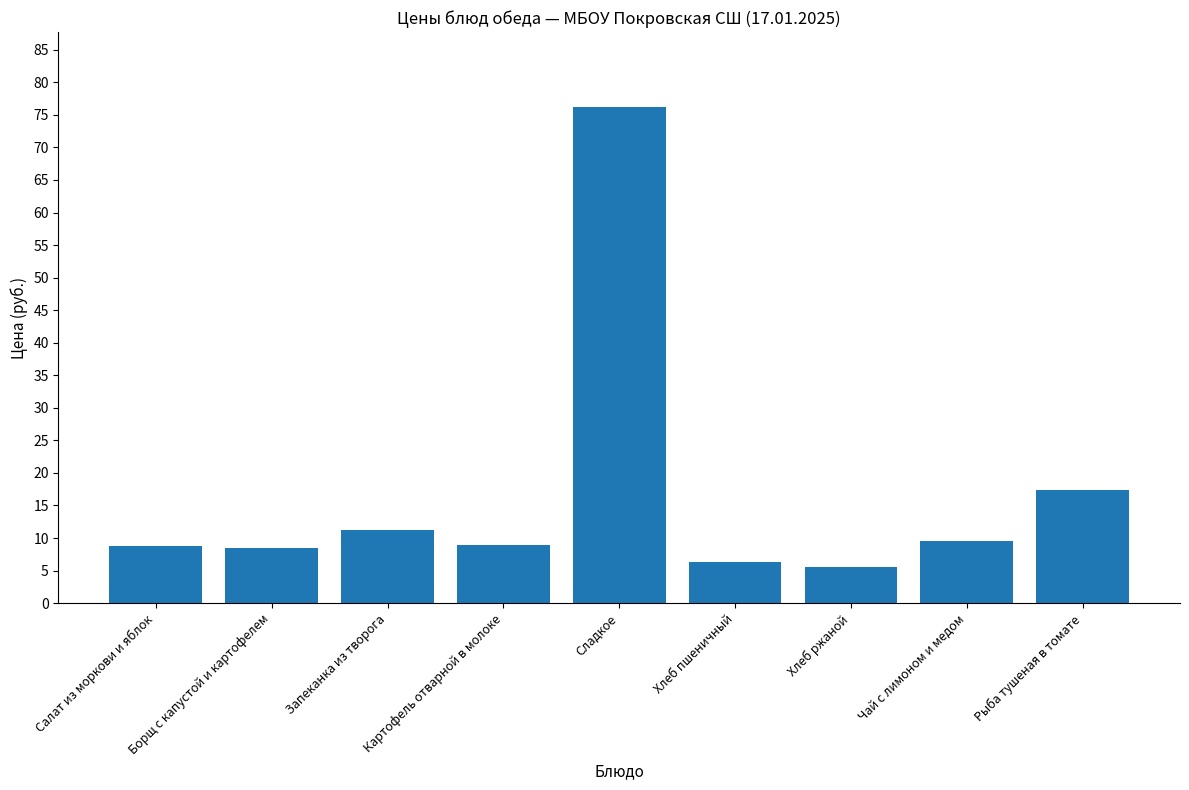

The value at Картофель отварной в молоке is 9.0. True or false?

True